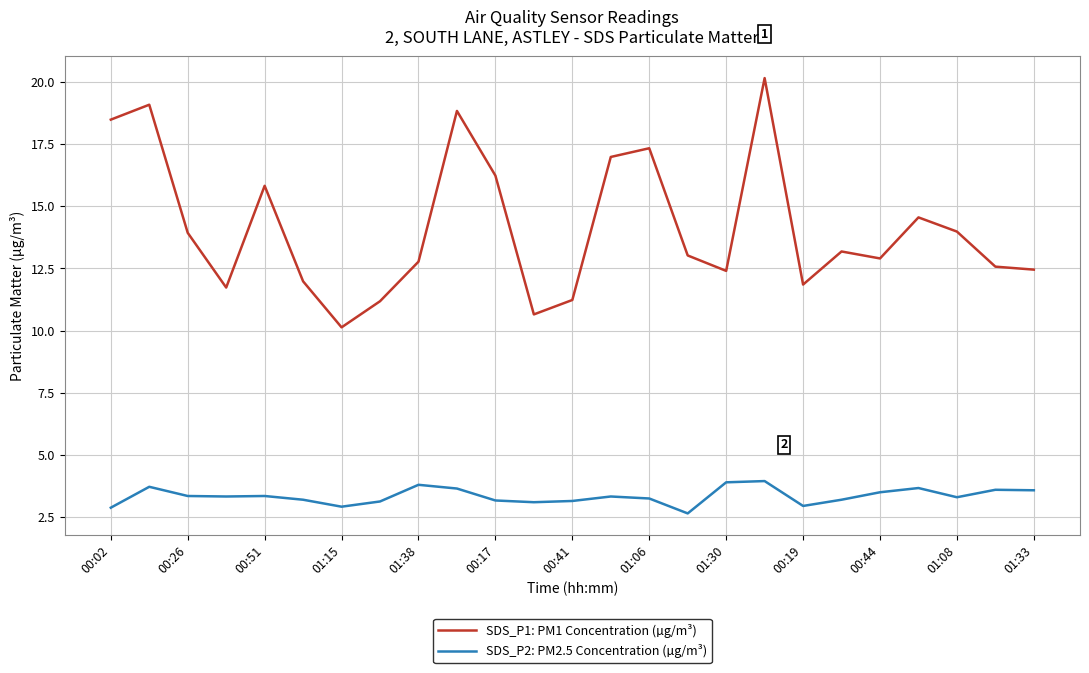

Rank the series by their average value, from highest to lowest.

SDS_P1: PM1 Concentration (µg/m³), SDS_P2: PM2.5 Concentration (µg/m³)